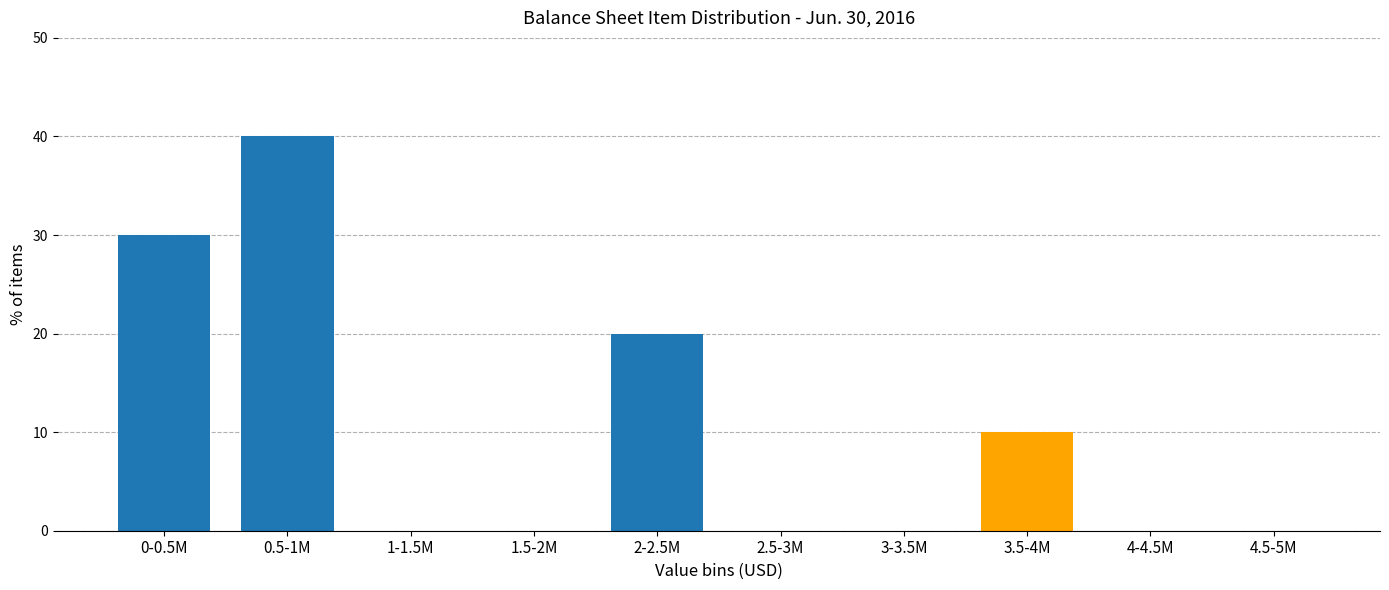

Reading left to right, transcribe all the data shown in this chart.

0-0.5M=30	0.5-1M=40	1-1.5M=0	1.5-2M=0	2-2.5M=20	2.5-3M=0	3-3.5M=0	3.5-4M=10	4-4.5M=0	4.5-5M=0